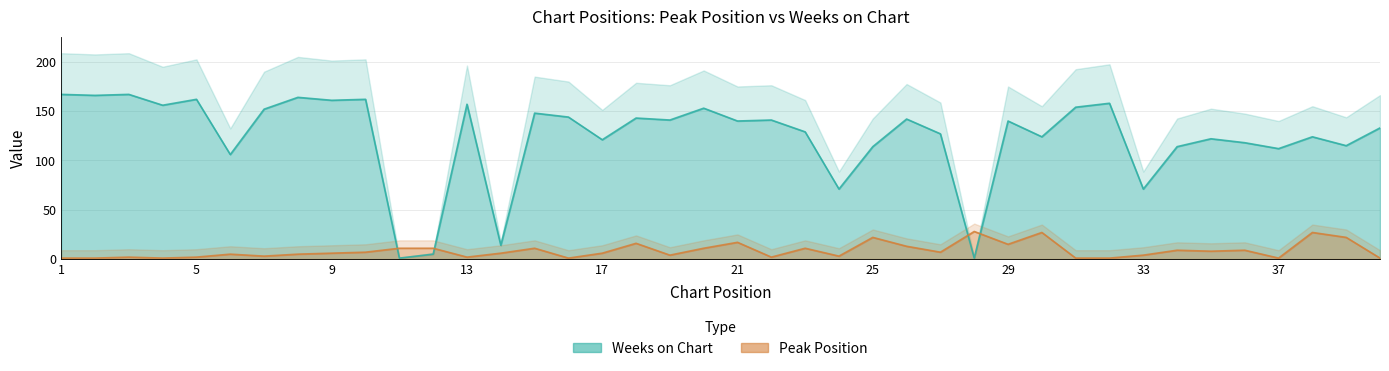

What is the value of the Peak Position point at the 14th from the left?

6